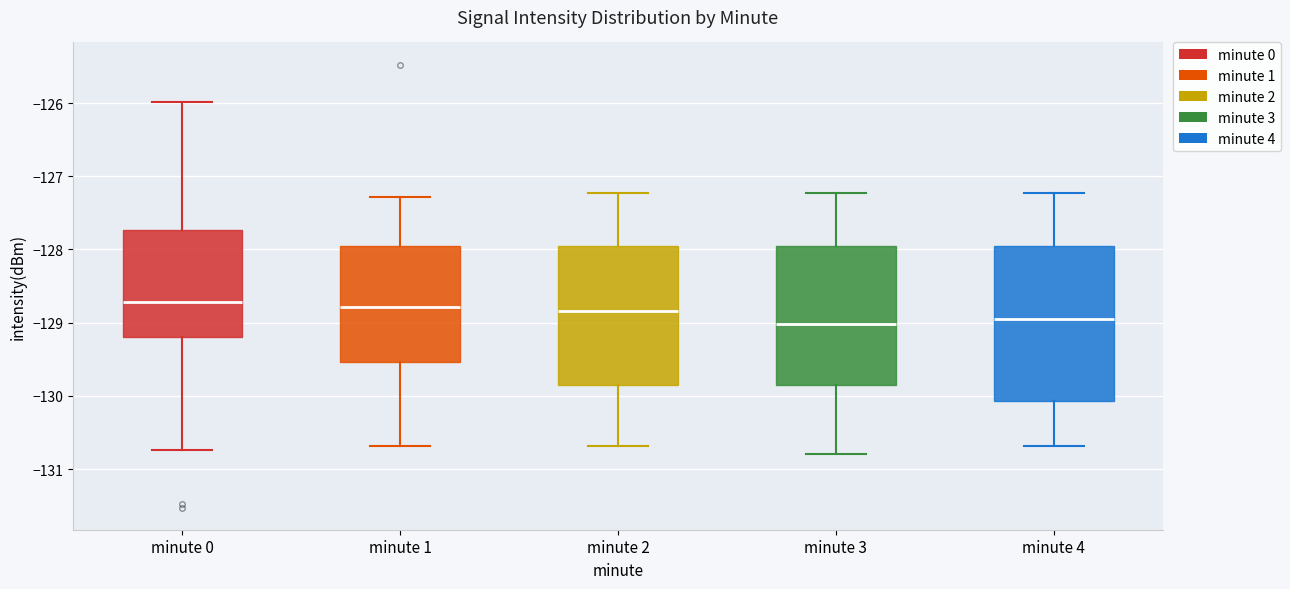

Reading left to right, read every box against the y-axis: the position of its median line, the range the box covers, and the ends of its whiskers. The values are not printed on the chart, so give them approximately, as read against the axis.

minute 0: median -128.7, box -129.2 to -127.7, whiskers -130.7 to -126.0
minute 1: median -128.8, box -129.5 to -128.0, whiskers -130.7 to -127.3
minute 2: median -128.8, box -129.8 to -128.0, whiskers -130.7 to -127.2
minute 3: median -129.0, box -129.8 to -127.9, whiskers -130.8 to -127.2
minute 4: median -129.0, box -130.1 to -128.0, whiskers -130.7 to -127.2